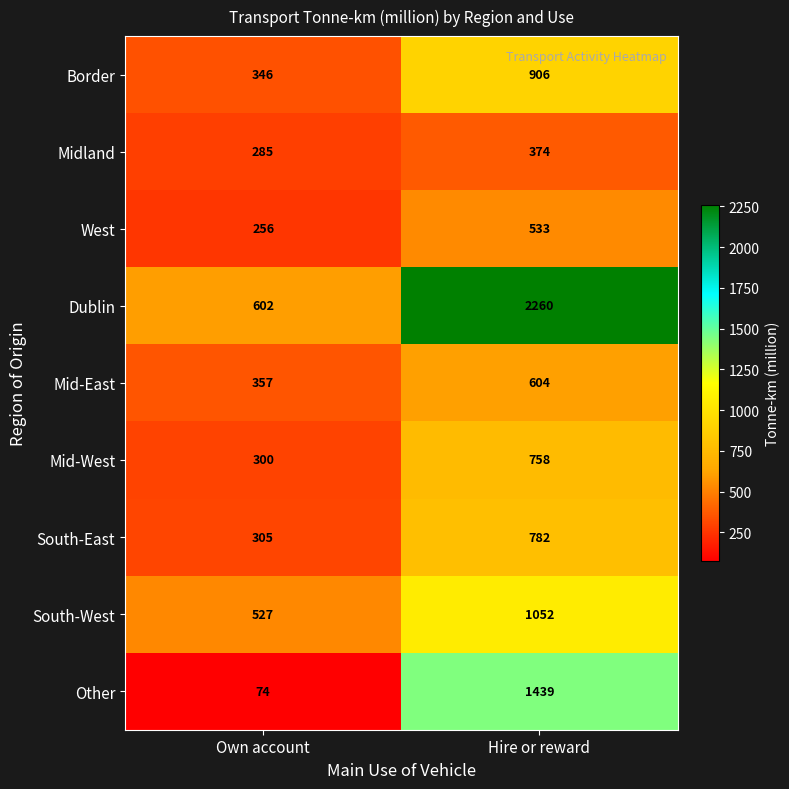

Which series has the largest total across all categories?

Dublin